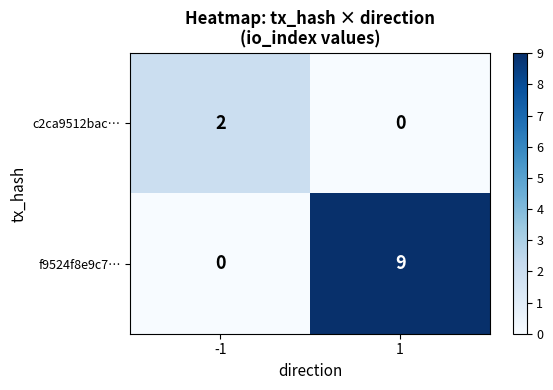

Reading left to right, transcribe all the data shown in this chart.

c2ca9512bac…: -1=2	1=0
f9524f8e9c7…: -1=0	1=9